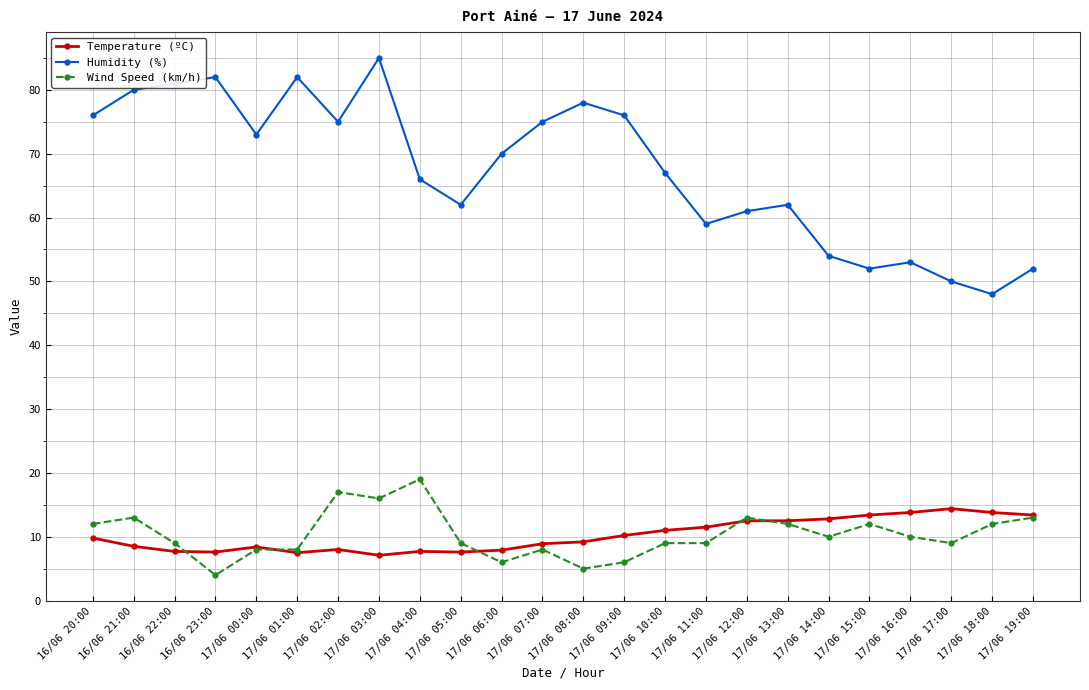

Which category has the lowest value in the Humidity (%) series?

17/06 18:00